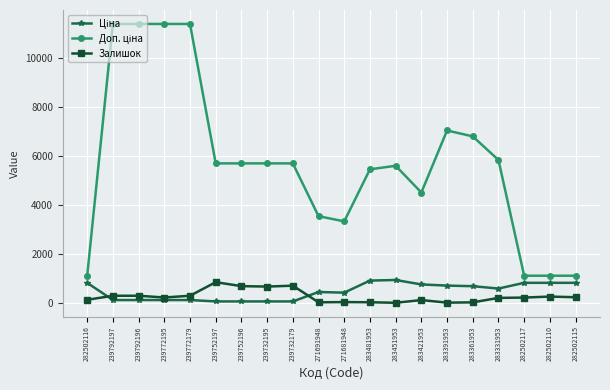

At how many categories does at least one series exceed 6490?

6